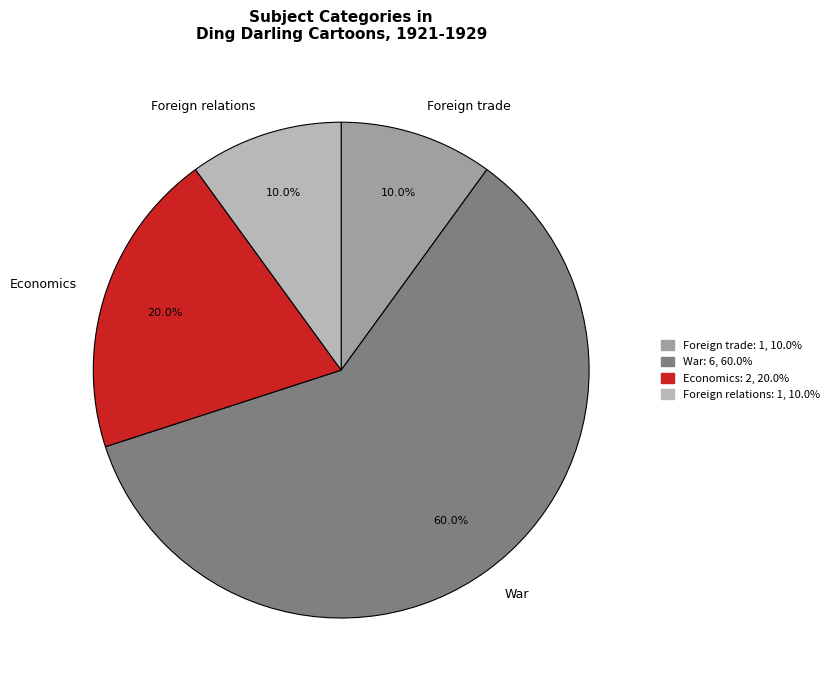

Approximately how many times larger is the value at Foreign trade compared to Foreign relations?

1.0